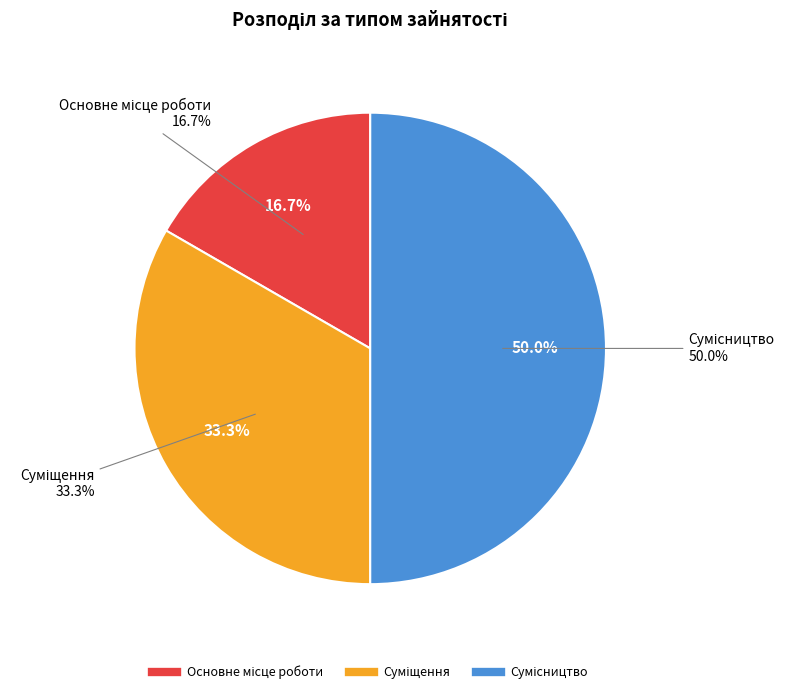

What is the change in value from Основне місце роботи to Сумісництво?

+2